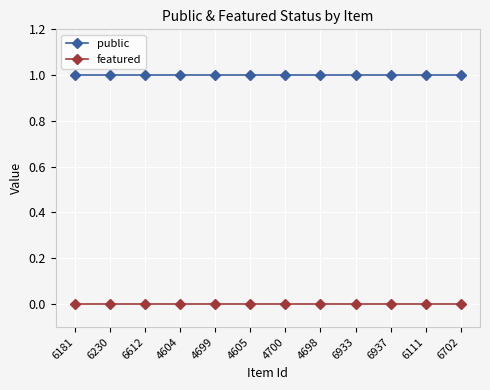

List the series in order of their peak value, lowest first.

featured, public